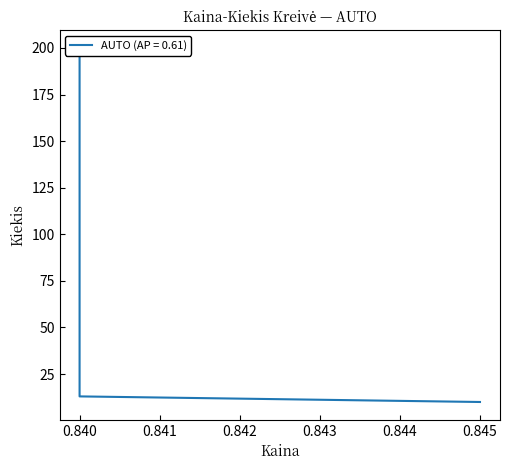

Between 0.84 and 0.845, which is larger?

0.84